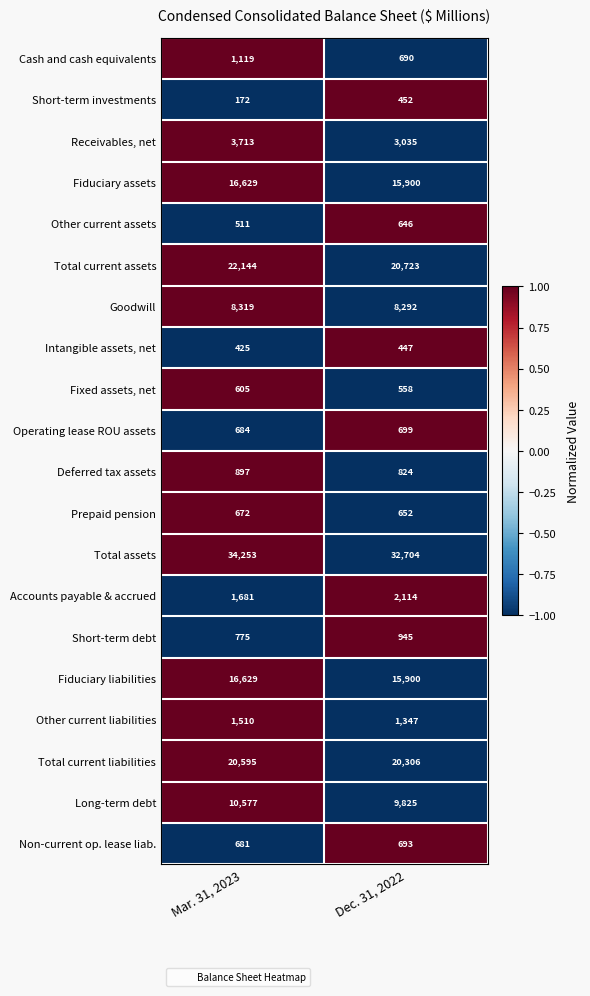

Where is Total assets nearest to the value 33478?

Dec. 31, 2022